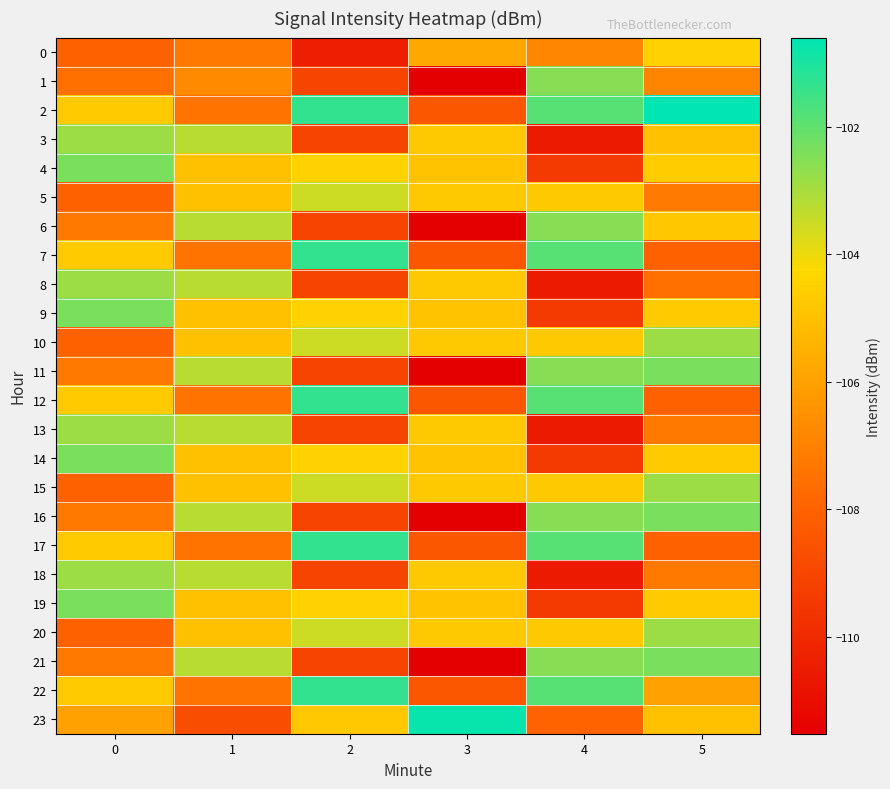

At how many categories does at least one series exceed -104?

6